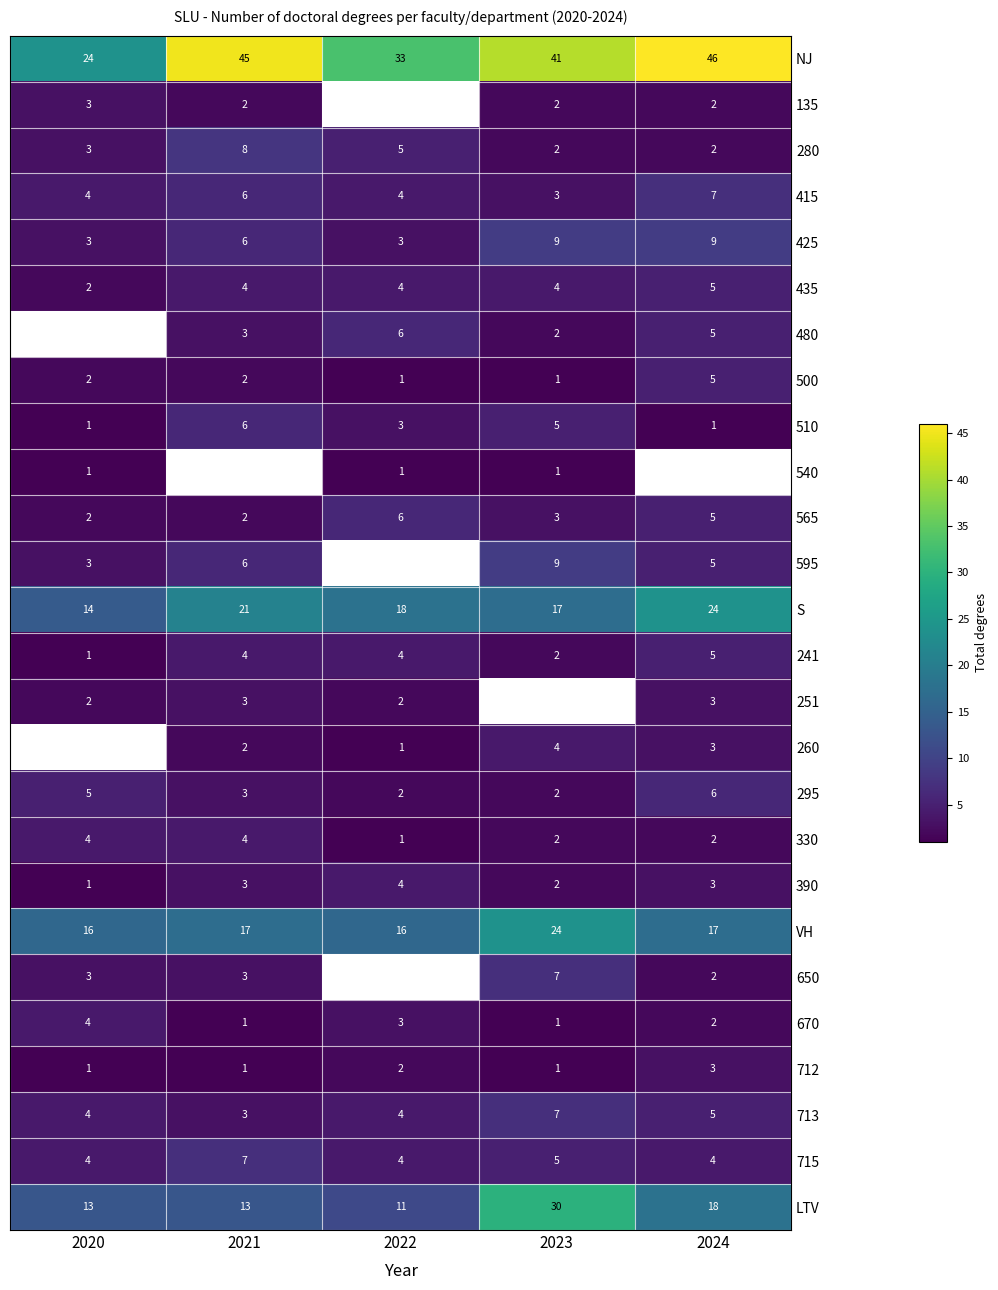

What is the approximate value of NJ at 2022, to the nearest 10?

30